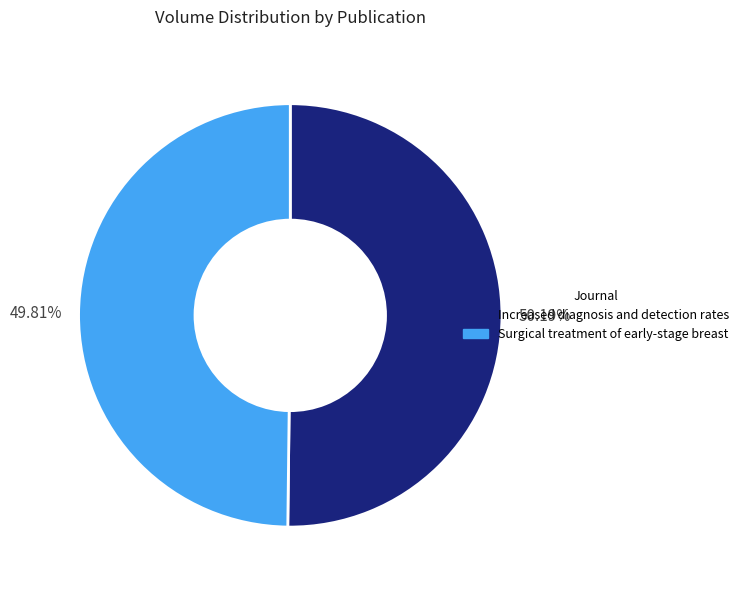

What percentage is the Increased diagnosis and detection rates slice, to the nearest percent?

50%